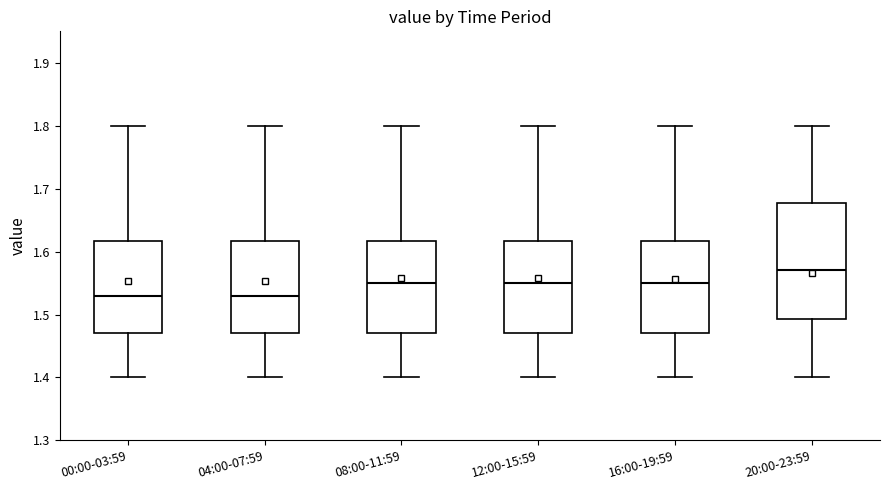

Reading left to right, transcribe this box plot: for each box, give where its median line is, the range the box spans, and where its two whiskers end, as read against the y-axis. The values are not printed on the chart, so give them approximately, as read against the axis.

00:00-03:59: median 1.53, box 1.47 to 1.62, whiskers 1.40 to 1.80
04:00-07:59: median 1.53, box 1.47 to 1.62, whiskers 1.40 to 1.80
08:00-11:59: median 1.55, box 1.47 to 1.62, whiskers 1.40 to 1.80
12:00-15:59: median 1.55, box 1.47 to 1.62, whiskers 1.40 to 1.80
16:00-19:59: median 1.55, box 1.47 to 1.62, whiskers 1.40 to 1.80
20:00-23:59: median 1.57, box 1.49 to 1.68, whiskers 1.40 to 1.80